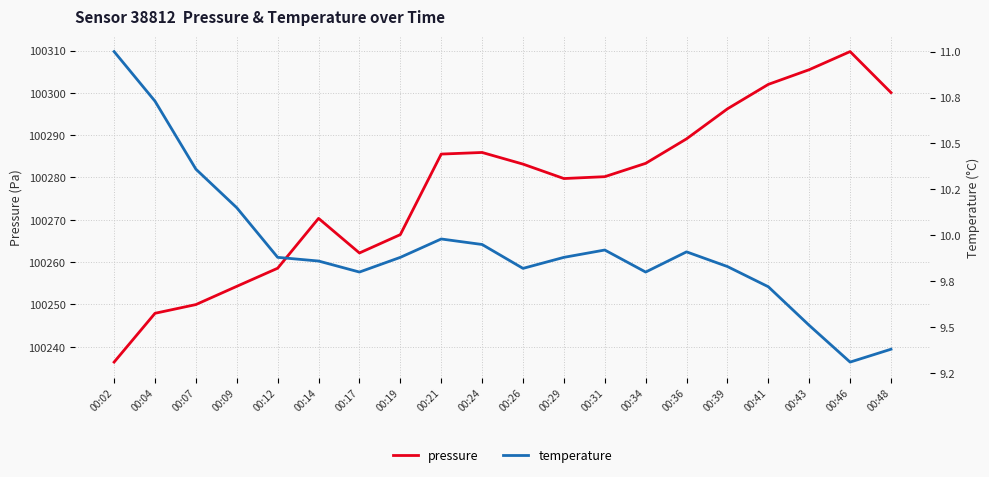

What is the approximate value of temperature at 00:39?

9.8